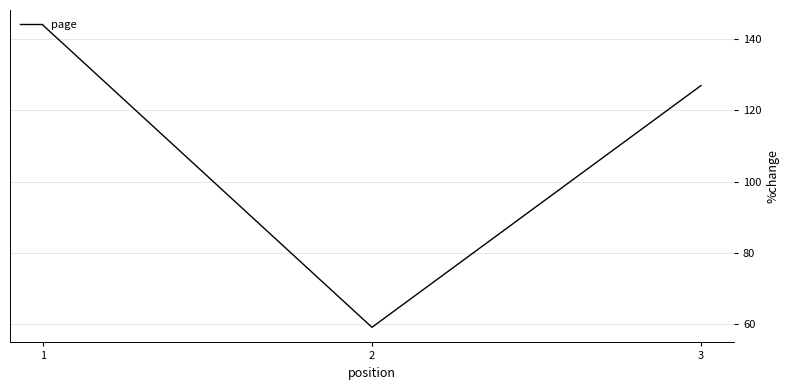

List the labels in order of value, smallest first.

2, 3, 1